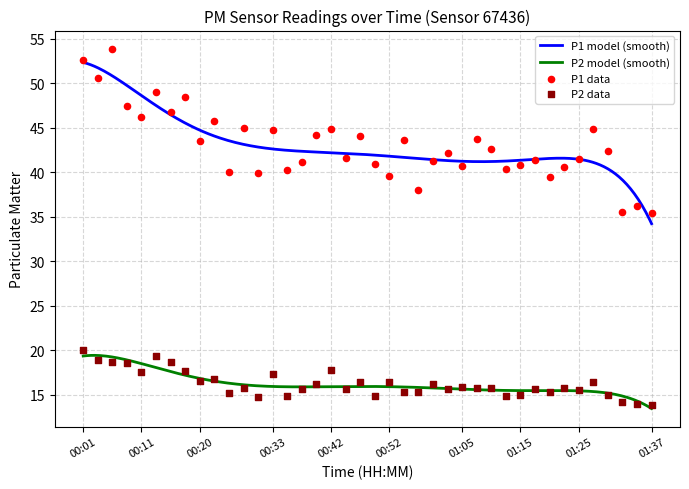

Which series reaches the minimum Y coordinate?

P2